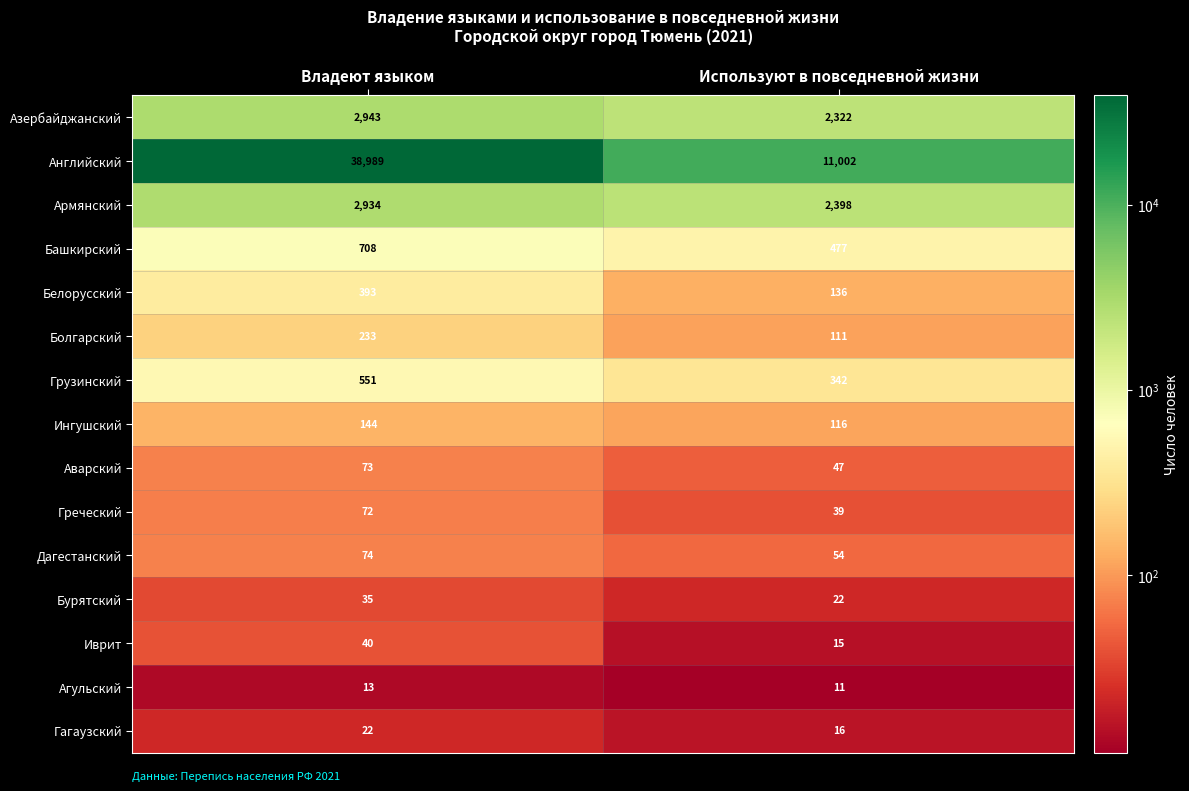

What is the total value across all series at Владеют языком?

47224